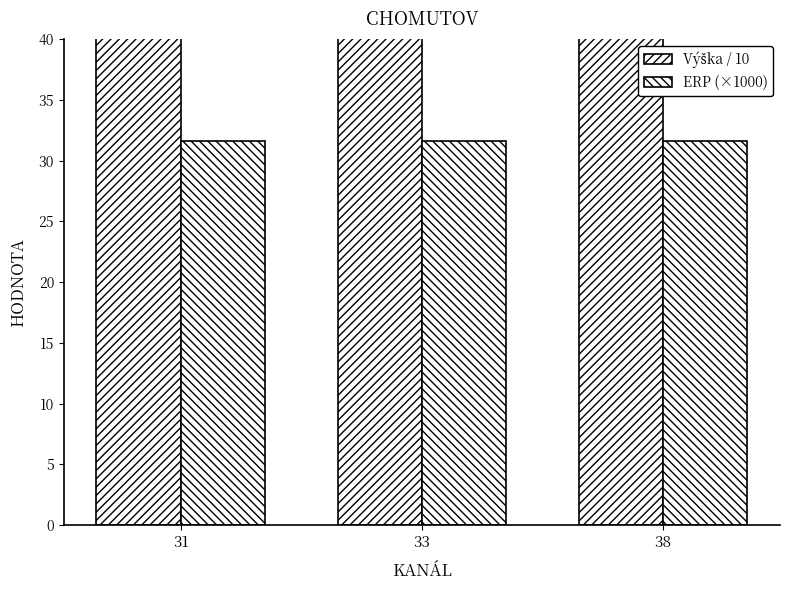

Count the number of categories in the chart.

3